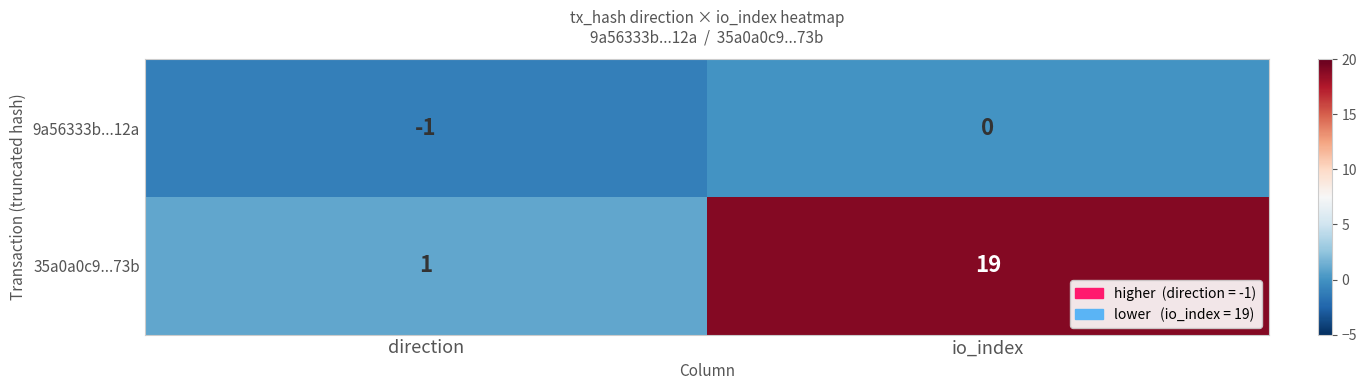

List the series in order of their peak value, lowest first.

9a56333b...12a, 35a0a0c9...73b